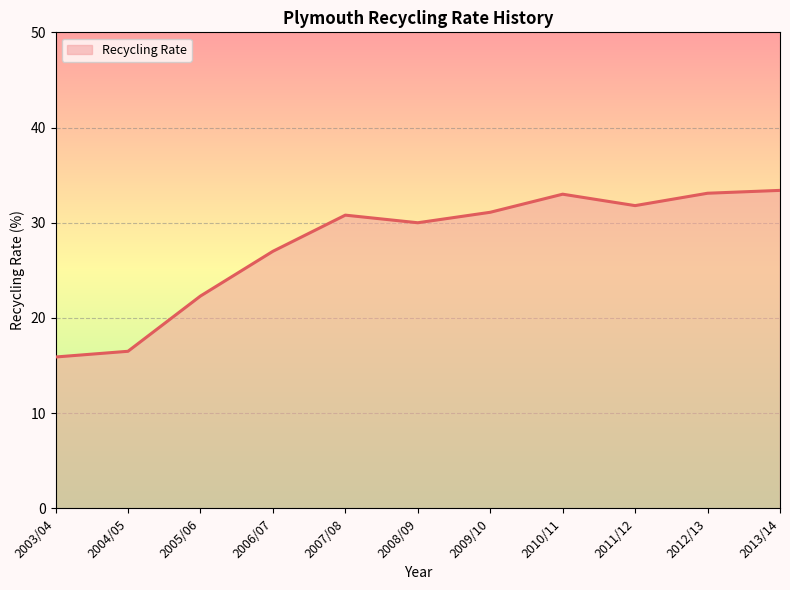

What is the difference between the maximum and minimum values?

17.5